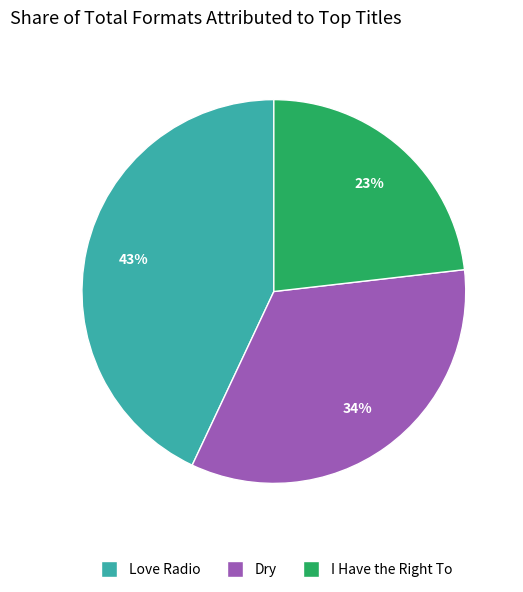

Rank the categories by value from lowest to highest.

I Have the Right To, Dry, Love Radio